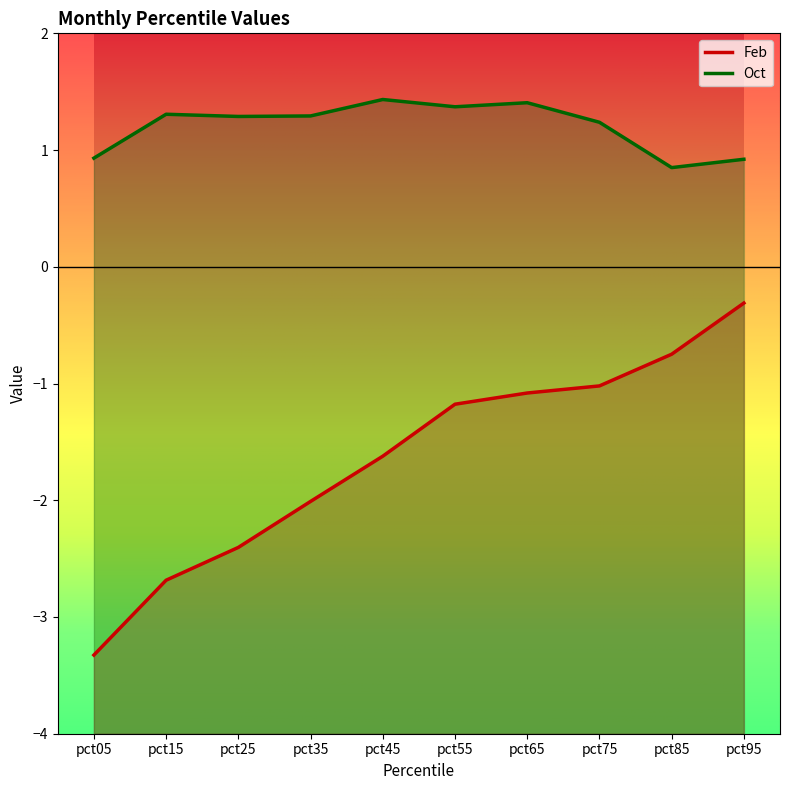

Where does the Feb series first go above -1?

pct85